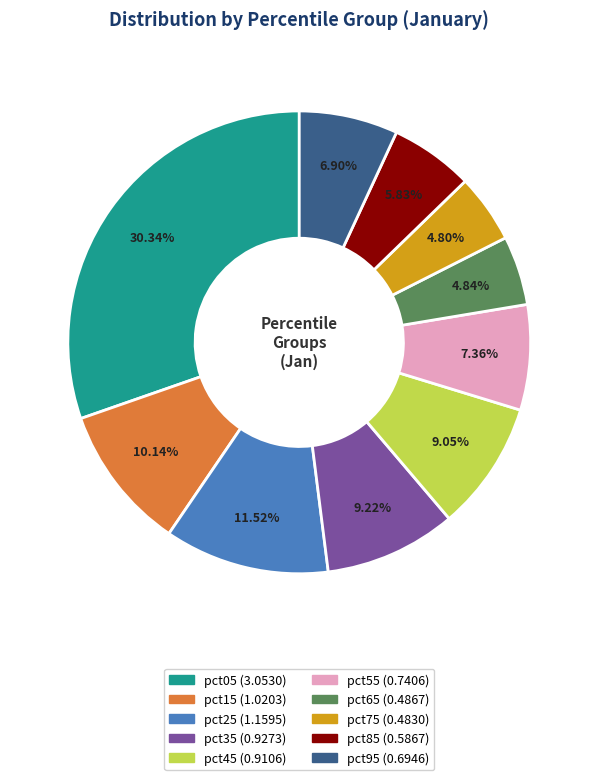

Between pct95 and pct45, which is larger?

pct45